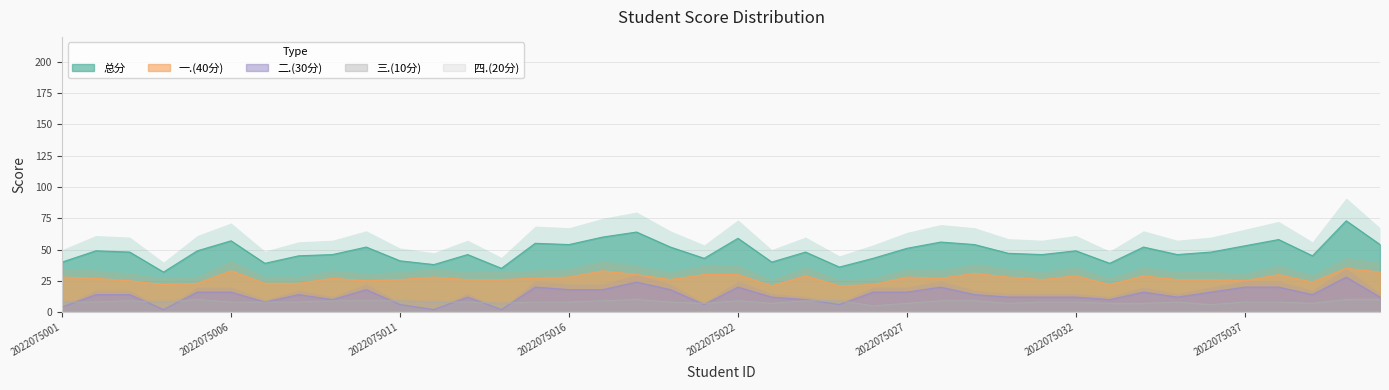

At which label is 二.(30分) closest to 15?

2022075002